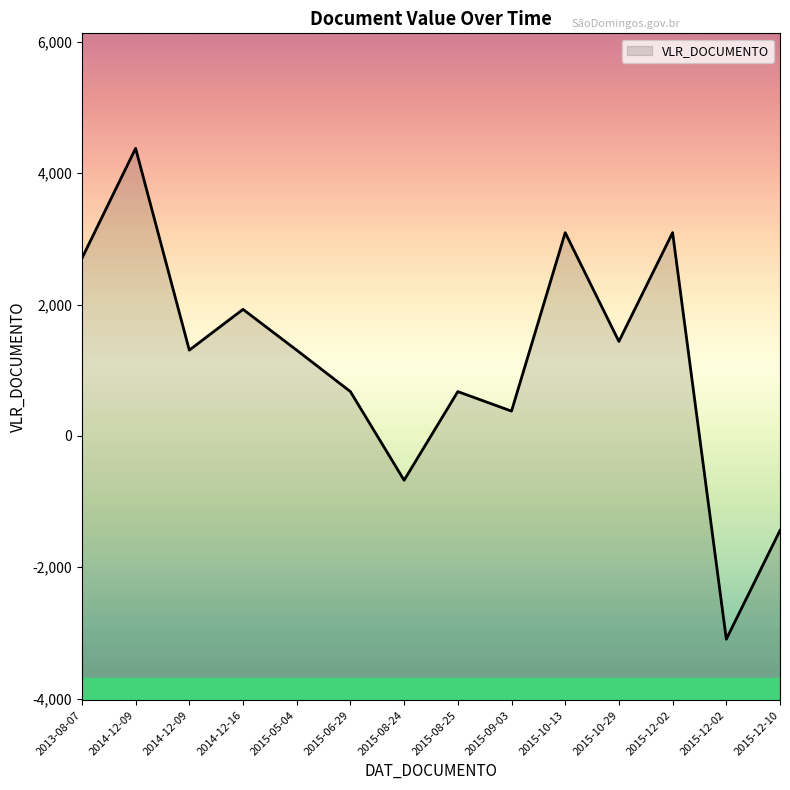

What is the difference between the maximum and minimum values?

7474.8